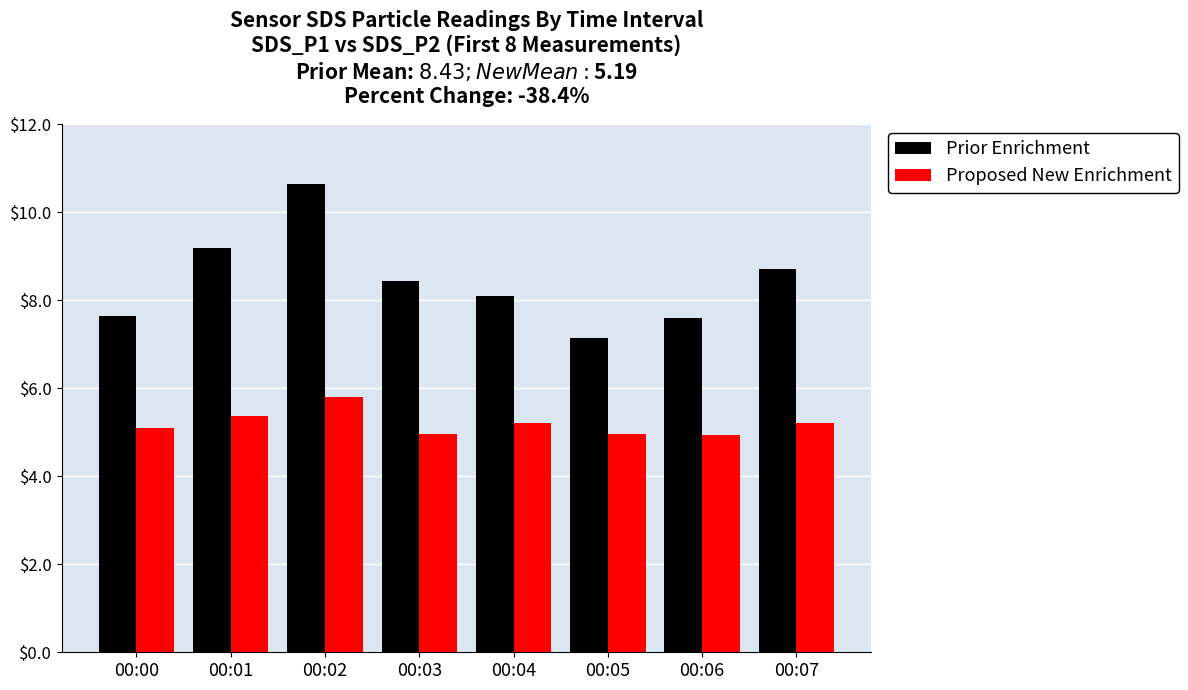

Which series has the largest range (max minus min)?

Prior Enrichment